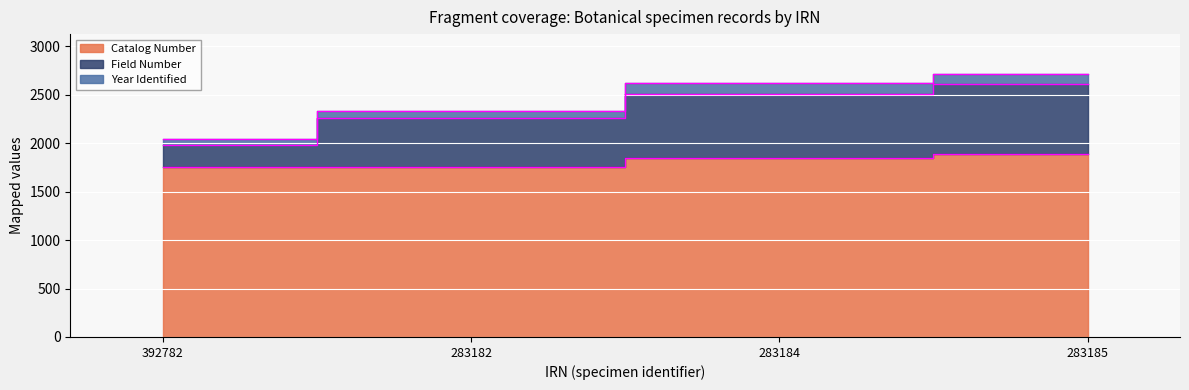

What is the lowest value of the Field Number series?

1983.9